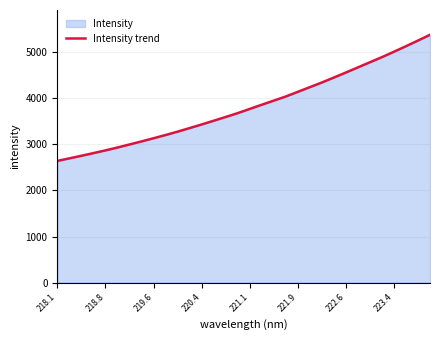

What is the difference between the maximum and minimum values?

2737.7